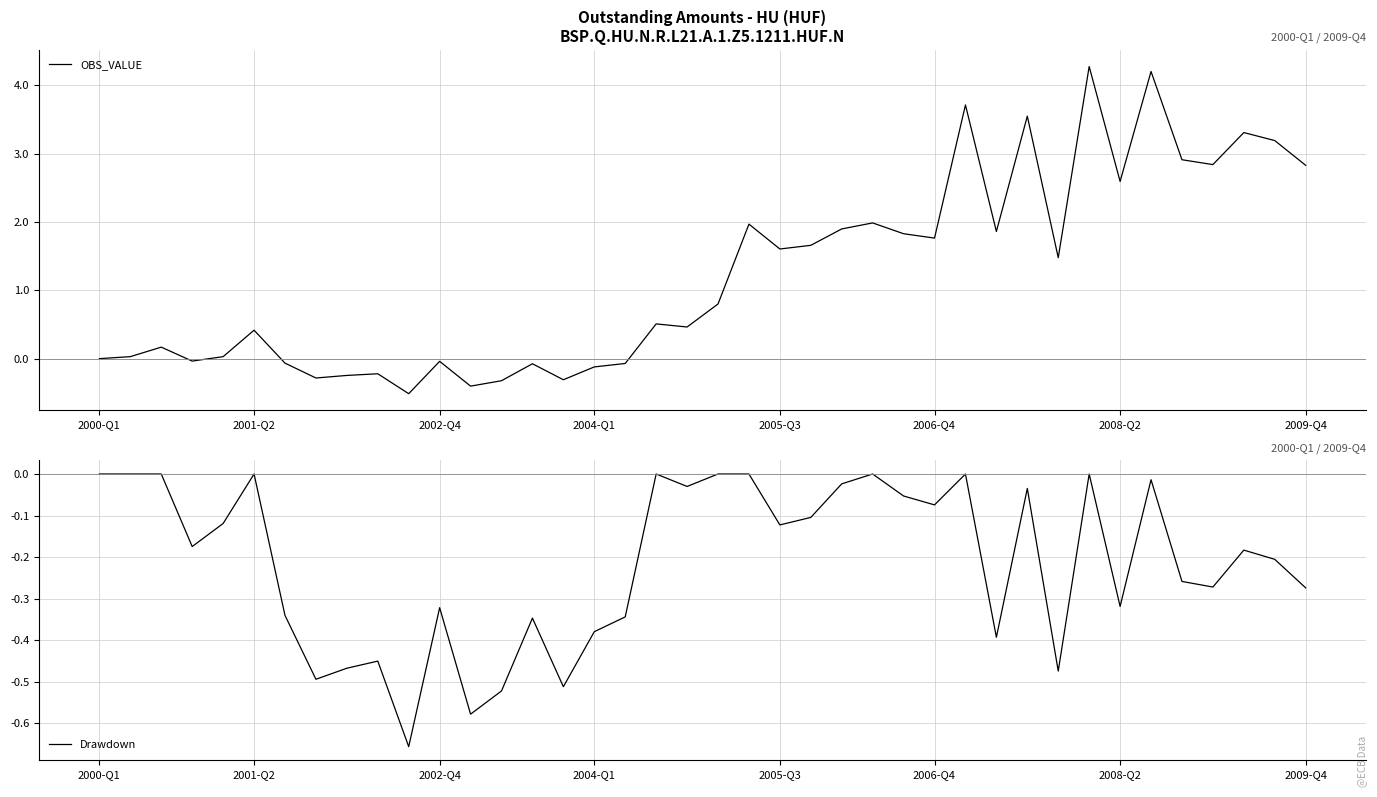

Which category has the lowest value in the OBS_VALUE series?

10